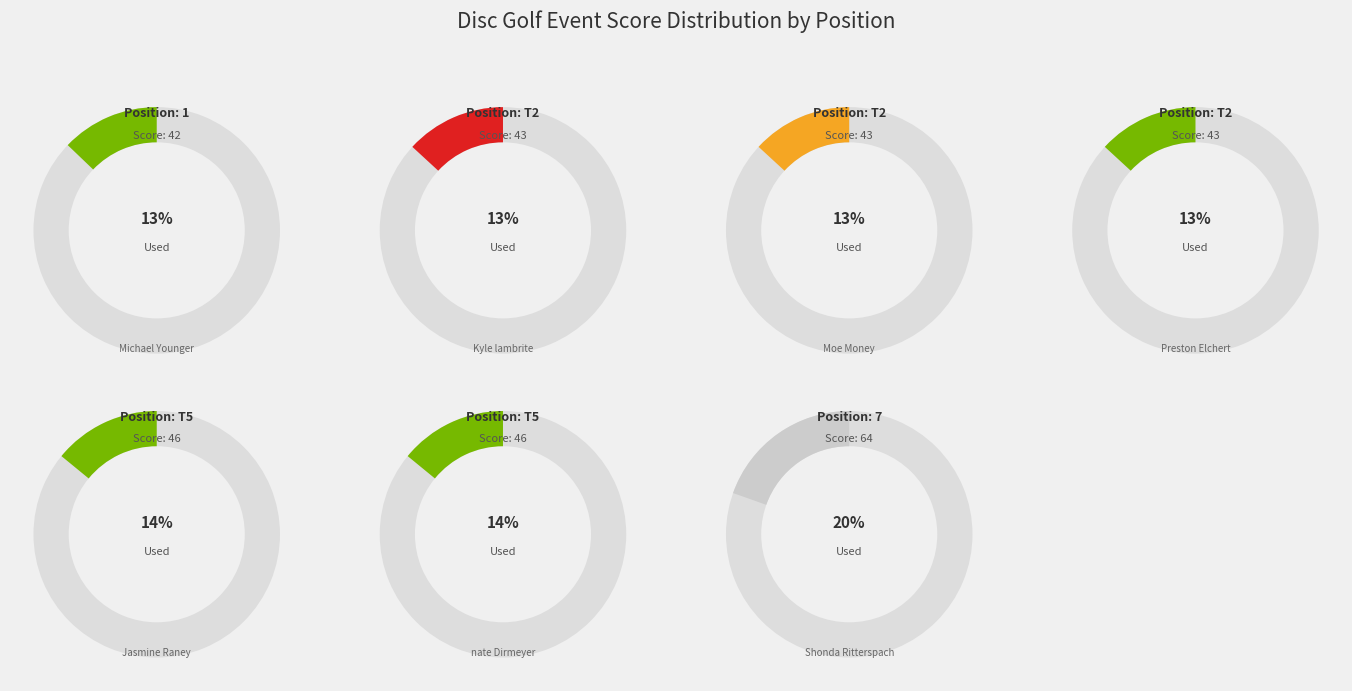

How many slices are in this pie chart?

7